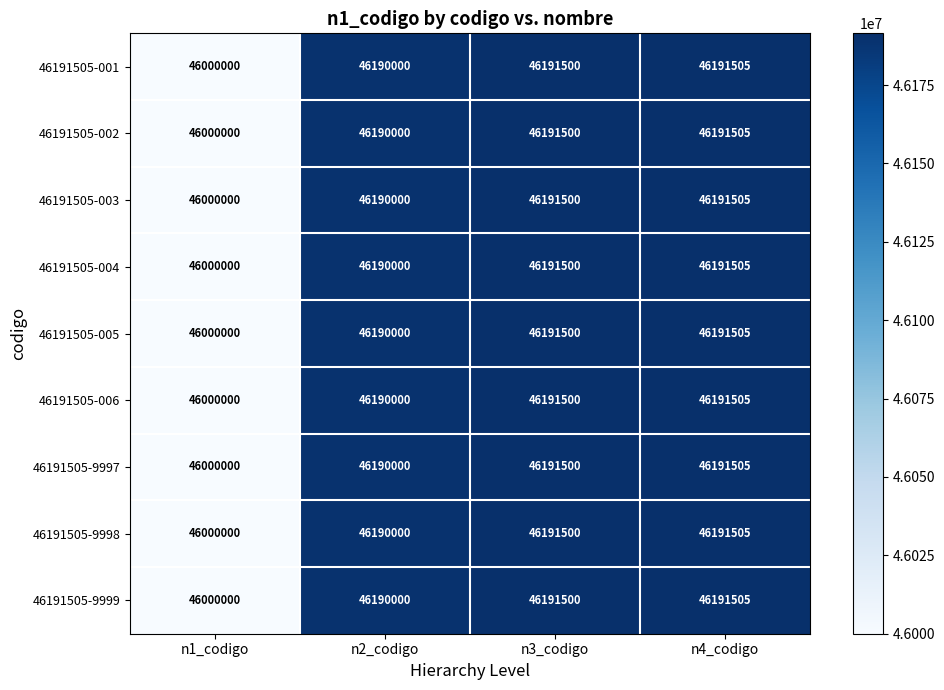

The 46191505-004 series shows 24442661 at n2_codigo. True or false?

False